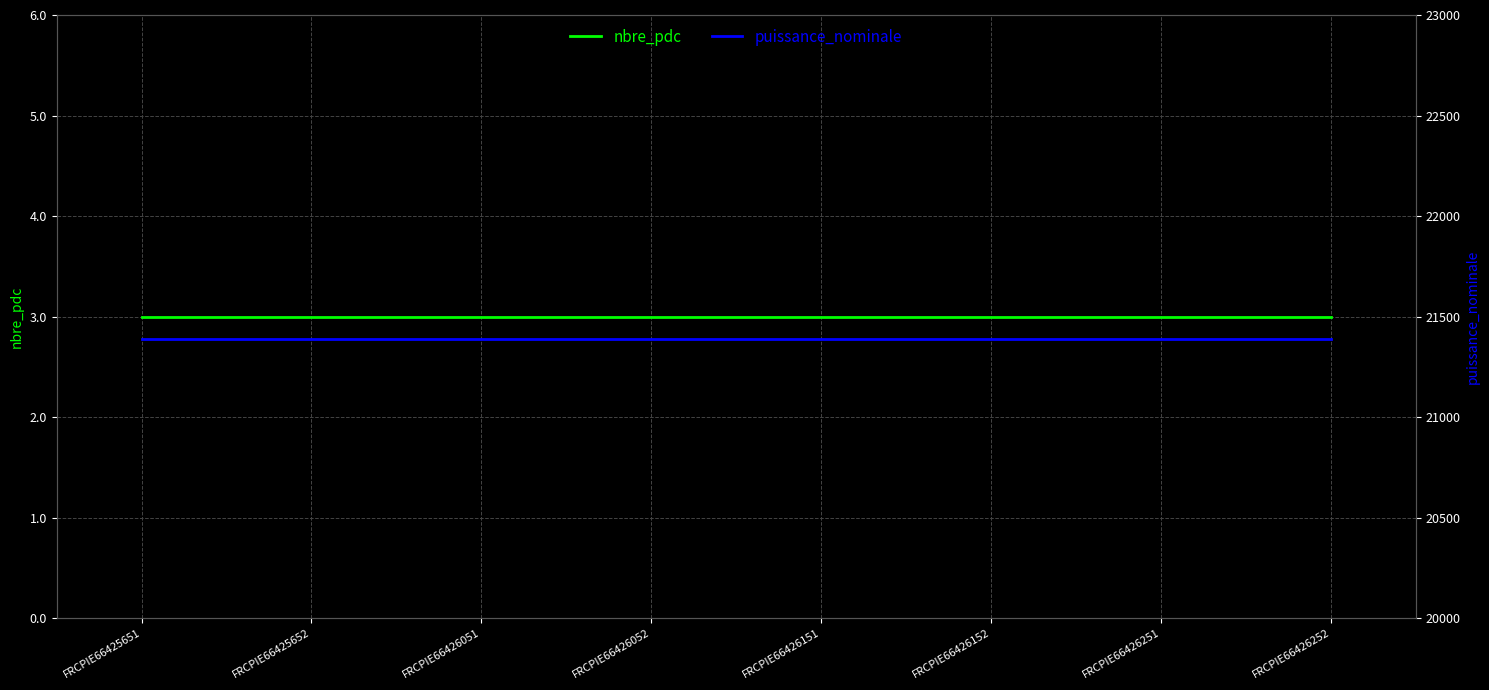

Which series has the largest range (max minus min)?

nbre_pdc